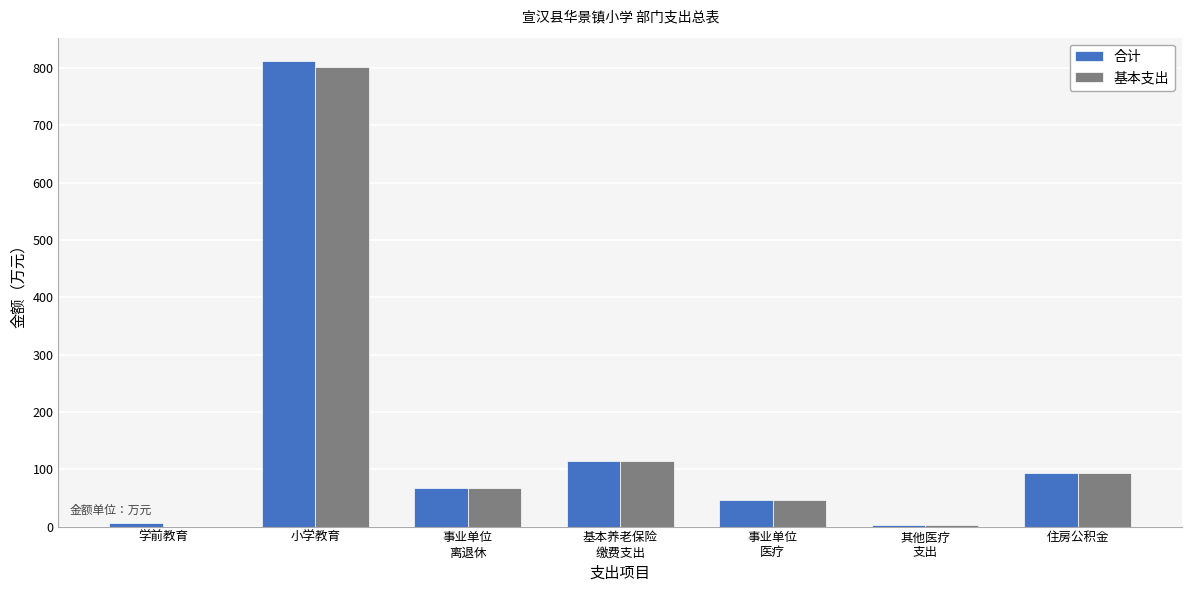

The value of 基本支出 at 事业单位
离退休 is 66.6. True or false?

True